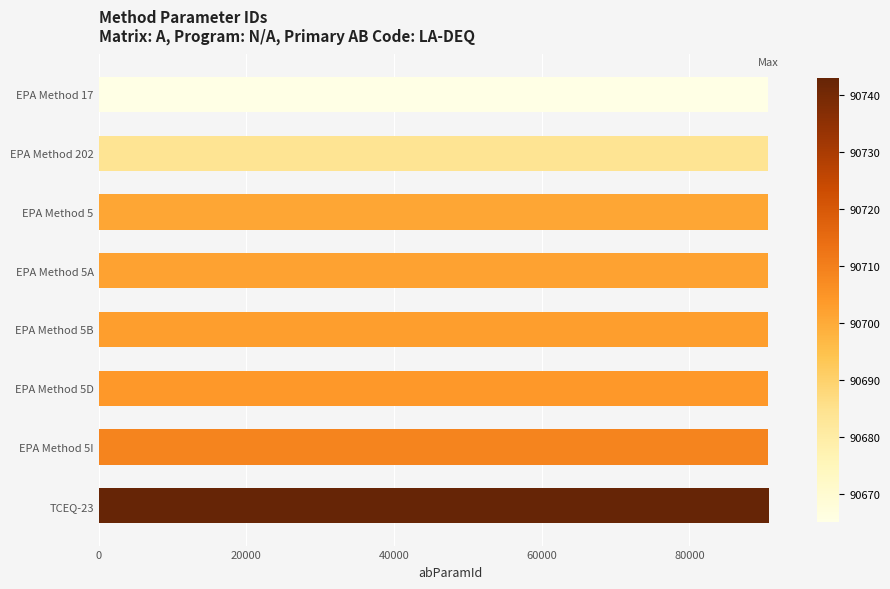

What is the sum of all values?

725611